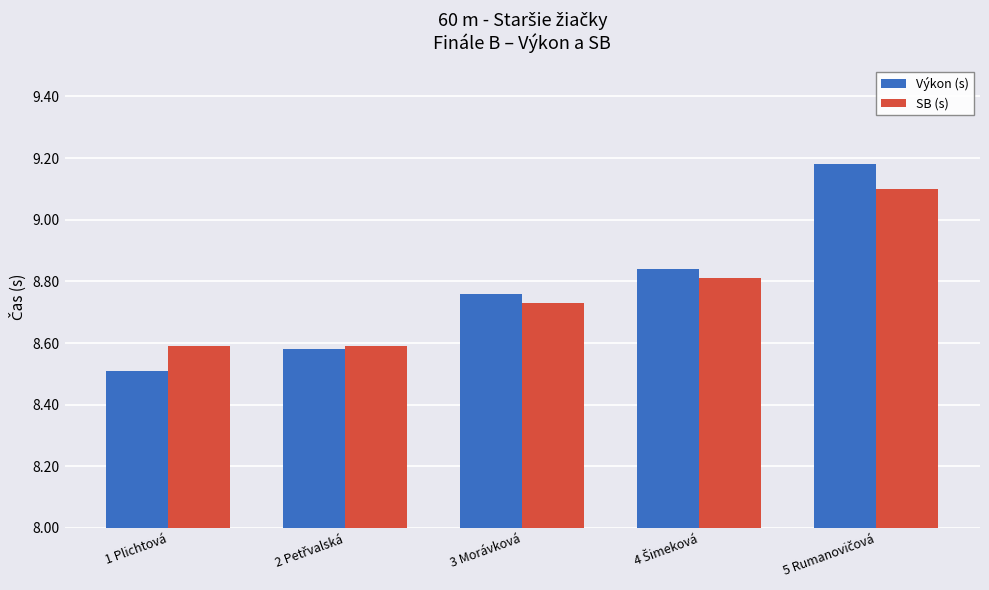

At which label is Výkon (s) closest to 8?

1 Plichtová